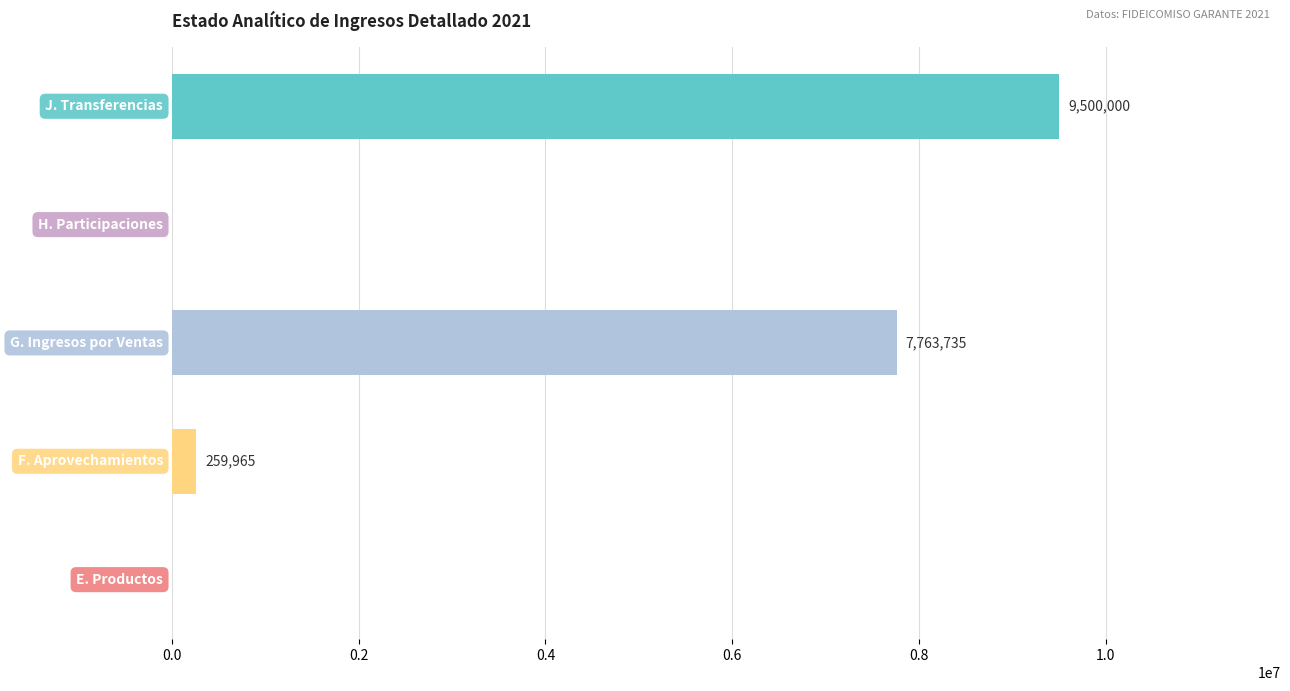

What is the maximum value shown in the chart?

9500000.0